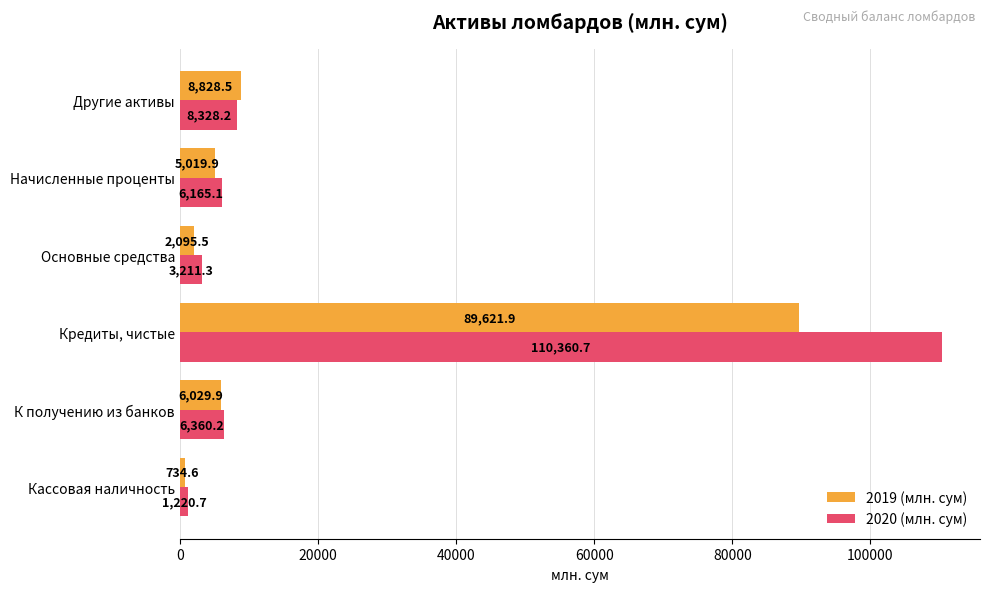

What is the maximum value shown in the chart?

110360.7